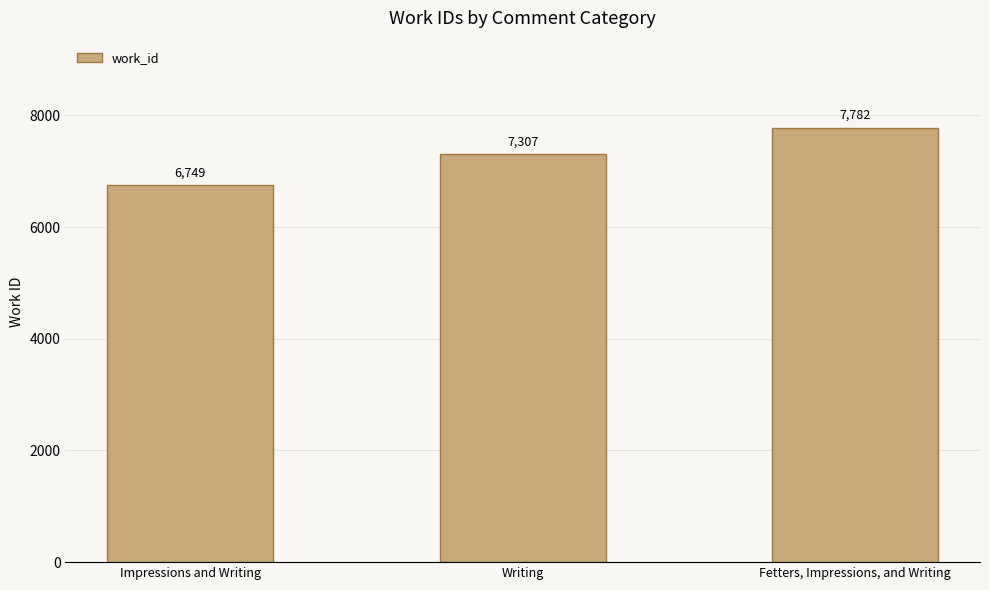

Which has a higher value, Writing or Fetters, Impressions, and Writing?

Fetters, Impressions, and Writing